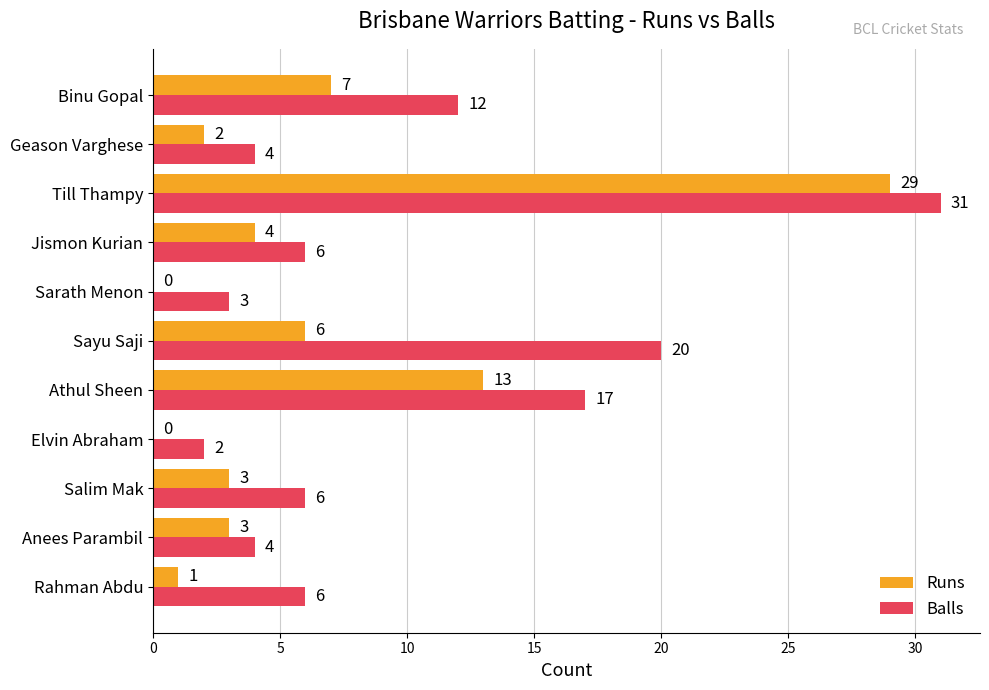

What is the highest value of the Balls series?

31